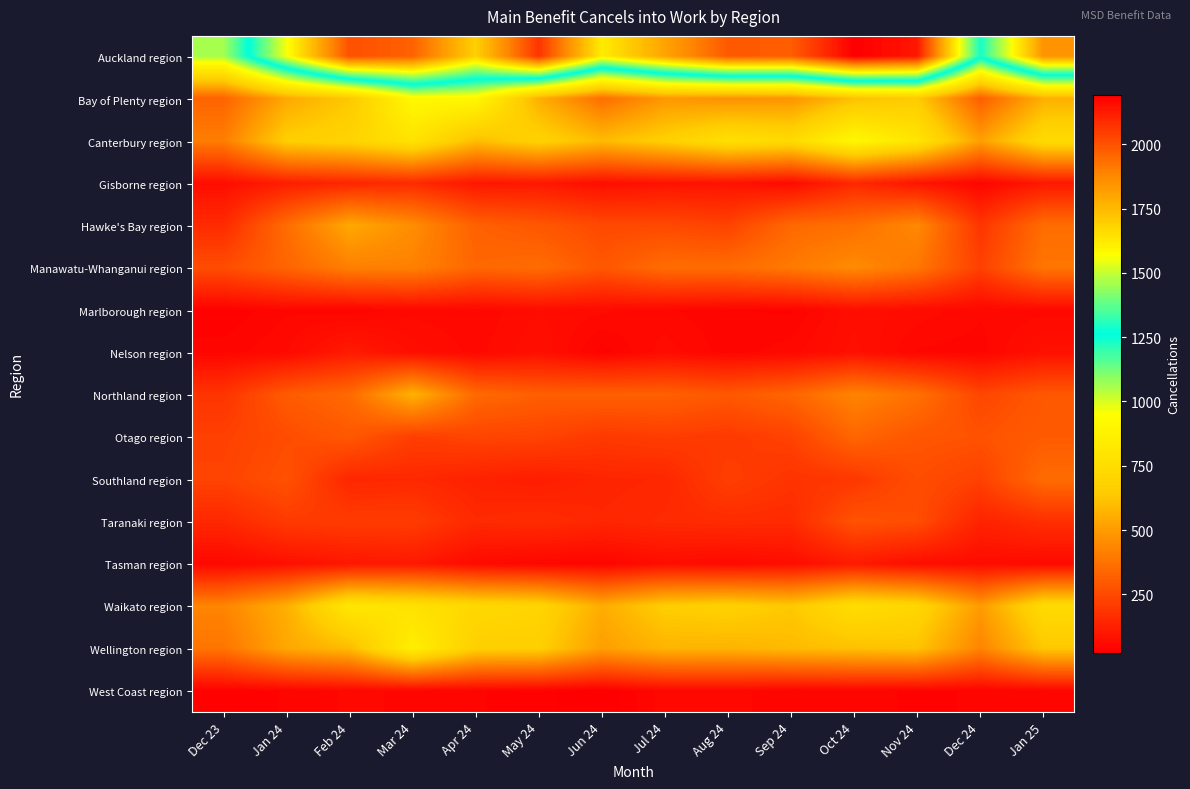

Reading right to left, extract all data points from this chart.

Auckland region: Jan 25=1845	Dec 24=1287	Nov 24=2133	Oct 24=2190	Sep 24=1974	Aug 24=1983	Jul 24=1806	Jun 24=1617	May 24=2067	Apr 24=1689	Mar 24=1965	Feb 24=2004	Jan 24=1560	Dec 23=1059
Bay of Plenty region: Jan 25=558	Dec 24=312	Nov 24=645	Oct 24=612	Sep 24=477	Aug 24=468	Jul 24=486	Jun 24=363	May 24=558	Apr 24=909	Mar 24=915	Feb 24=636	Jan 24=537	Dec 23=330
Canterbury region: Jan 25=735	Dec 24=510	Nov 24=798	Oct 24=909	Sep 24=732	Aug 24=765	Jul 24=669	Jun 24=594	May 24=684	Apr 24=603	Mar 24=786	Feb 24=693	Jan 24=663	Dec 23=408
Gisborne region: Jan 25=99	Dec 24=45	Nov 24=90	Oct 24=150	Sep 24=60	Aug 24=84	Jul 24=84	Jun 24=72	May 24=99	Apr 24=96	Mar 24=153	Feb 24=141	Jan 24=117	Dec 23=69
Hawke's Bay region: Jan 25=357	Dec 24=189	Nov 24=444	Oct 24=366	Sep 24=345	Aug 24=228	Jul 24=249	Jun 24=249	May 24=291	Apr 24=321	Mar 24=456	Feb 24=537	Jan 24=357	Dec 23=156
Manawatu-Whanganui region: Jan 25=384	Dec 24=222	Nov 24=387	Oct 24=450	Sep 24=396	Aug 24=357	Jul 24=357	Jun 24=291	May 24=357	Apr 24=339	Mar 24=420	Feb 24=414	Jan 24=333	Dec 23=261
Marlborough region: Jan 25=54	Dec 24=51	Nov 24=63	Oct 24=72	Sep 24=39	Aug 24=42	Jul 24=51	Jun 24=60	May 24=66	Apr 24=51	Mar 24=54	Feb 24=42	Jan 24=48	Dec 23=33
Nelson region: Jan 25=78	Dec 24=45	Nov 24=48	Oct 24=78	Sep 24=54	Aug 24=45	Jul 24=63	Jun 24=36	May 24=75	Apr 24=54	Mar 24=72	Feb 24=108	Jan 24=57	Dec 23=45
Northland region: Jan 25=294	Dec 24=240	Nov 24=369	Oct 24=429	Sep 24=333	Aug 24=294	Jul 24=318	Jun 24=318	May 24=315	Apr 24=348	Mar 24=567	Feb 24=348	Jan 24=303	Dec 23=186
Otago region: Jan 25=303	Dec 24=276	Nov 24=288	Oct 24=336	Sep 24=228	Aug 24=201	Jul 24=213	Jun 24=201	May 24=231	Apr 24=234	Mar 24=216	Feb 24=294	Jan 24=258	Dec 23=222
Southland region: Jan 25=354	Dec 24=225	Nov 24=261	Oct 24=195	Sep 24=183	Aug 24=219	Jul 24=144	Jun 24=138	May 24=117	Apr 24=129	Mar 24=150	Feb 24=144	Jan 24=273	Dec 23=231
Taranaki region: Jan 25=168	Dec 24=132	Nov 24=261	Oct 24=279	Sep 24=156	Aug 24=159	Jul 24=153	Jun 24=144	May 24=162	Apr 24=153	Mar 24=210	Feb 24=210	Jan 24=204	Dec 23=147
Tasman region: Jan 25=57	Dec 24=63	Nov 24=69	Oct 24=105	Sep 24=69	Aug 24=57	Jul 24=69	Jun 24=42	May 24=48	Apr 24=60	Mar 24=102	Feb 24=96	Jan 24=75	Dec 23=51
Waikato region: Jan 25=735	Dec 24=498	Nov 24=708	Oct 24=750	Sep 24=636	Aug 24=675	Jul 24=657	Jun 24=552	May 24=699	Apr 24=723	Mar 24=777	Feb 24=810	Jan 24=558	Dec 23=432
Wellington region: Jan 25=633	Dec 24=429	Nov 24=618	Oct 24=609	Sep 24=591	Aug 24=570	Jul 24=573	Jun 24=507	May 24=663	Apr 24=666	Mar 24=855	Feb 24=594	Jan 24=534	Dec 23=381
West Coast region: Jan 25=45	Dec 24=42	Nov 24=39	Oct 24=45	Sep 24=42	Aug 24=54	Jul 24=54	Jun 24=24	May 24=36	Apr 24=42	Mar 24=48	Feb 24=51	Jan 24=42	Dec 23=33